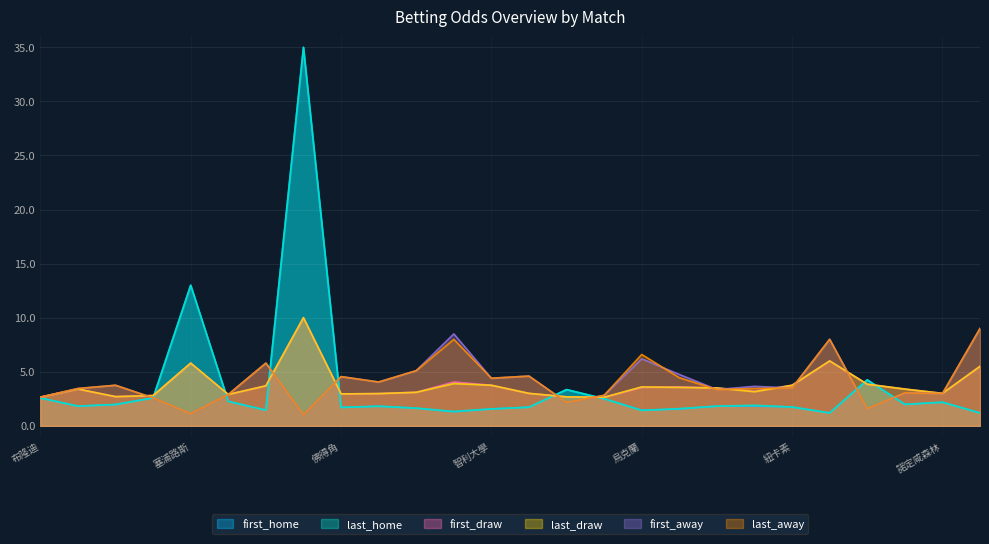

How many interior local peaks does the last_home series have?

7